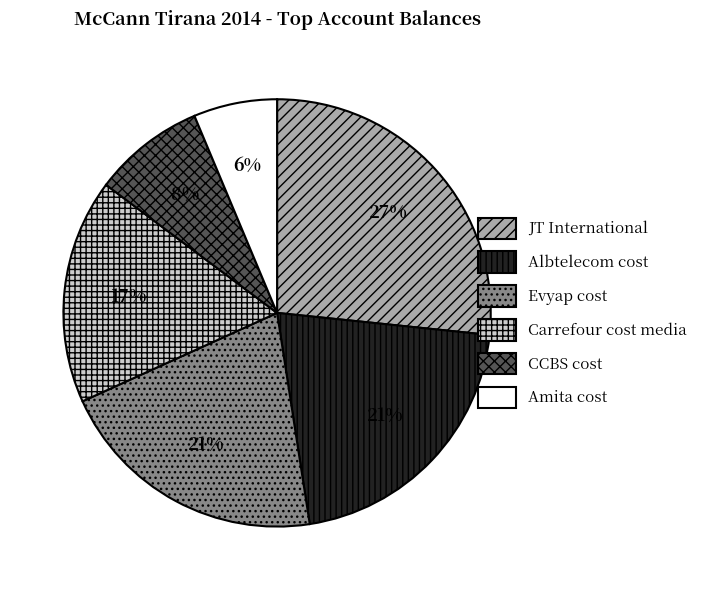

To the nearest percent, what is the difference between the JT International and Evyap cost slice percentages?

6%